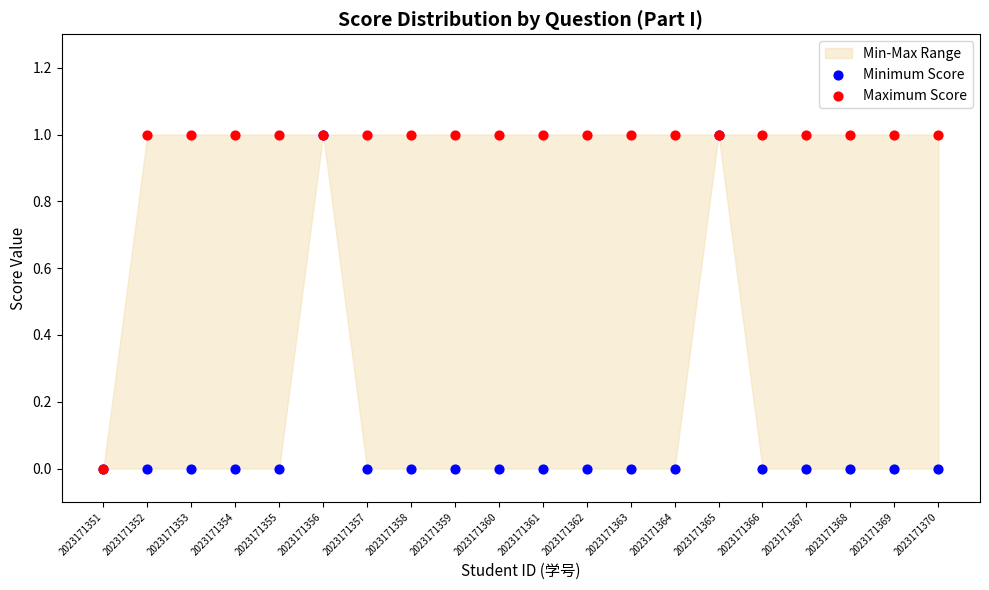

Which series reaches the minimum Y coordinate?

Minimum Score